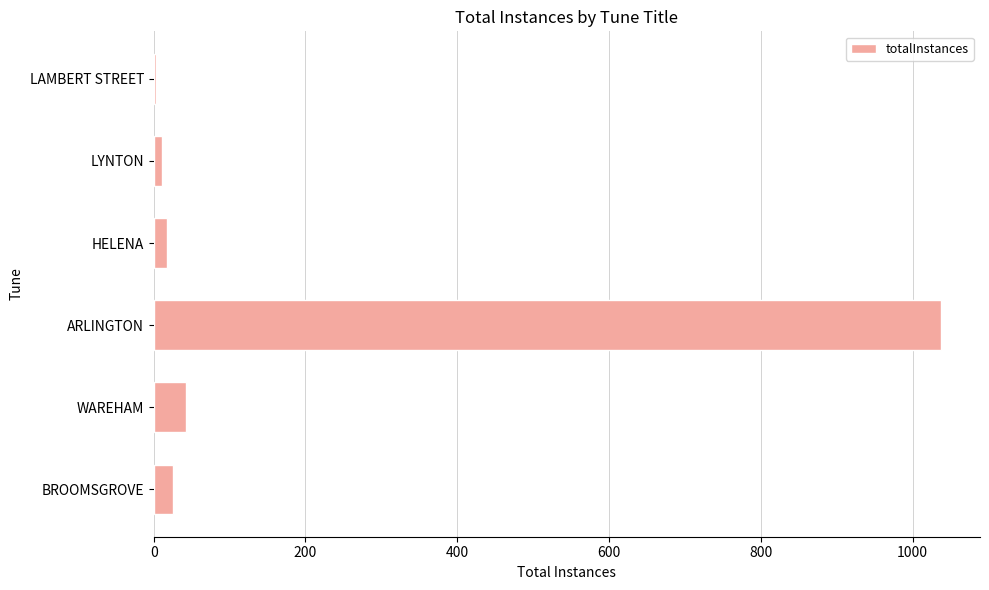

At which category does the chart reach its peak across all series?

ARLINGTON